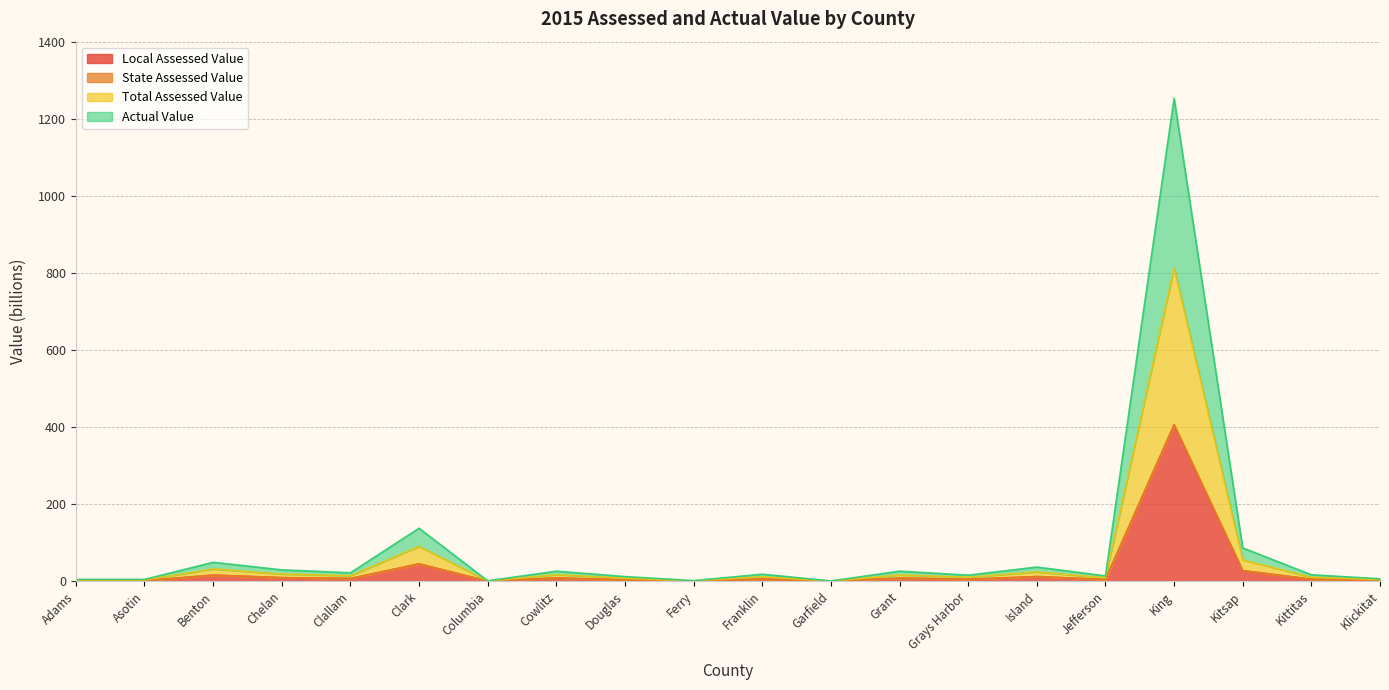

Which label corresponds to the largest value in the chart?

King